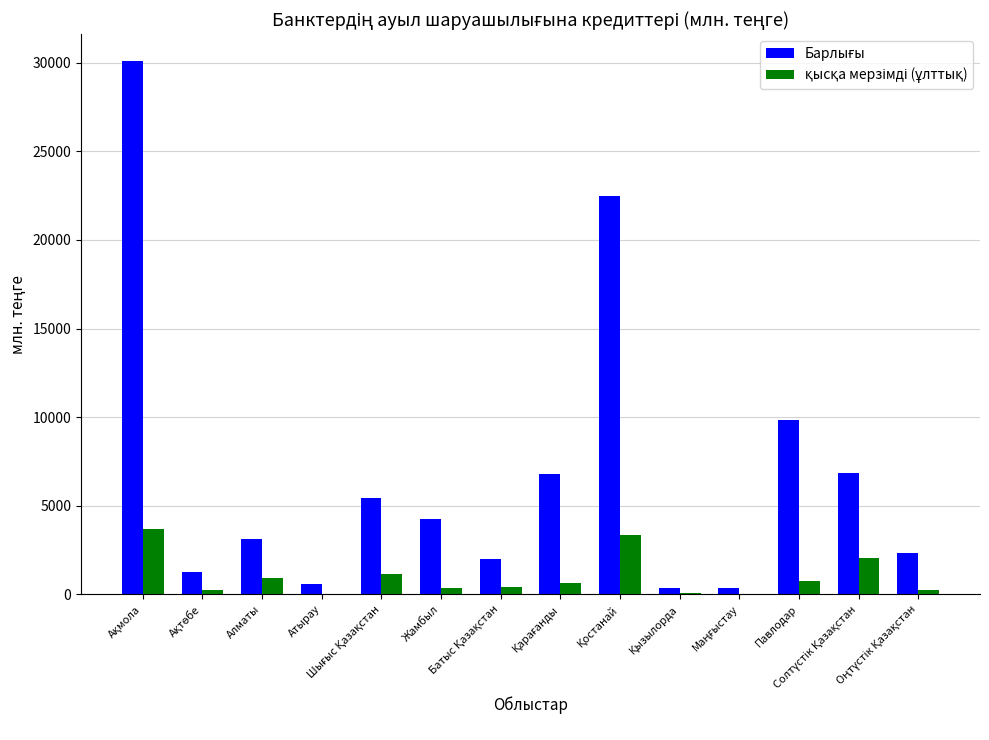

What is the greatest value displayed?

30096.4